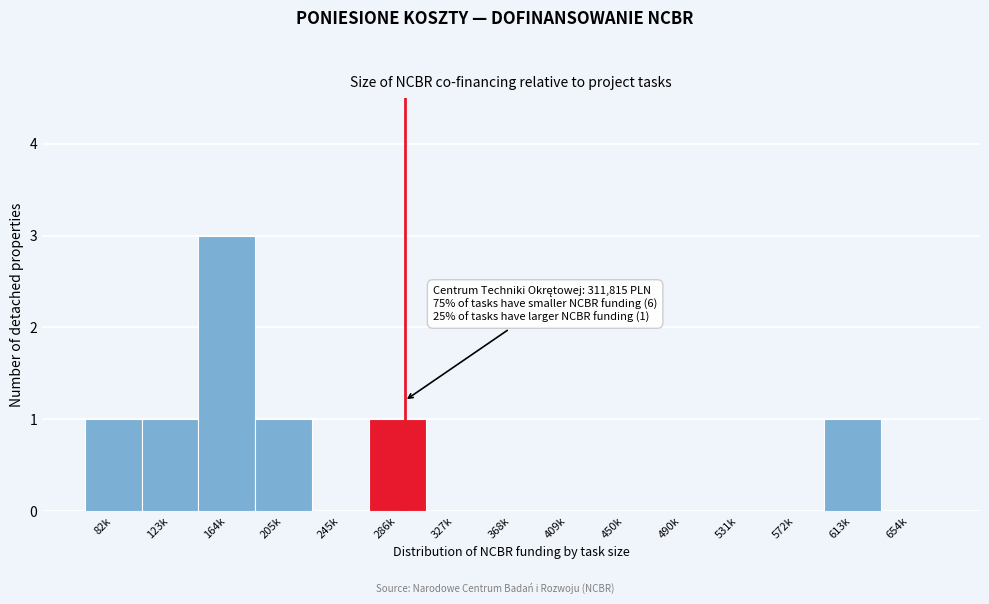

Reading left to right, transcribe all the data shown in this chart.

82k=1	123k=1	164k=3	205k=1	245k=0	286k=1	327k=0	368k=0	409k=0	450k=0	490k=0	531k=0	572k=0	613k=1	654k=0